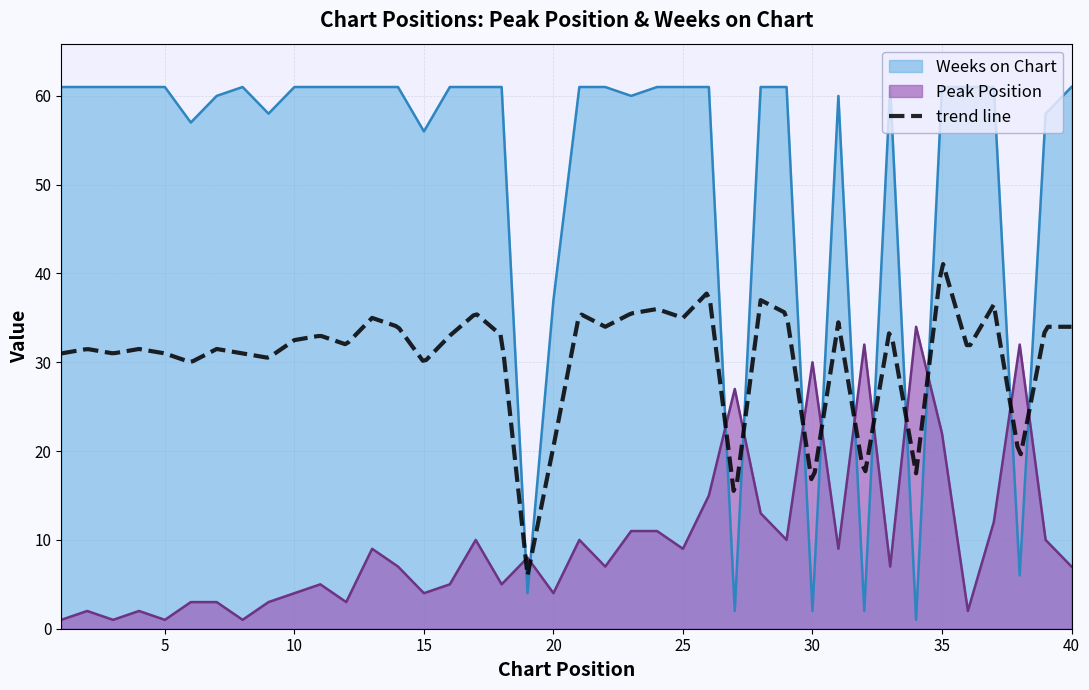

List the series in order of their peak value, lowest first.

Peak Position, Weeks on Chart